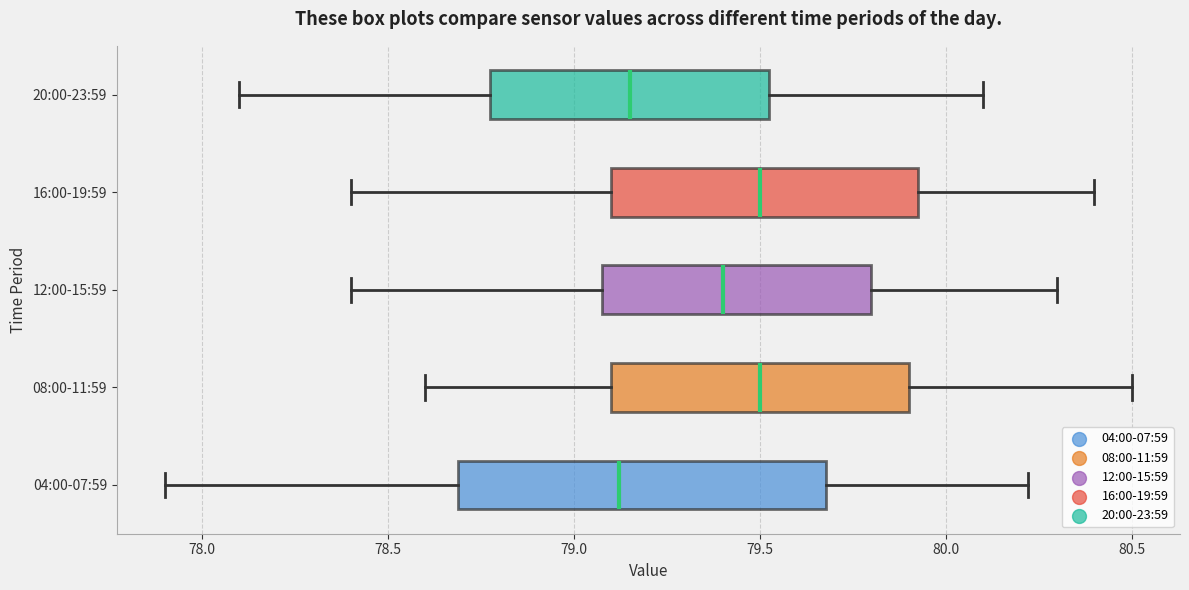

Which box is the widest, from its left edge to its right edge?

04:00-07:59